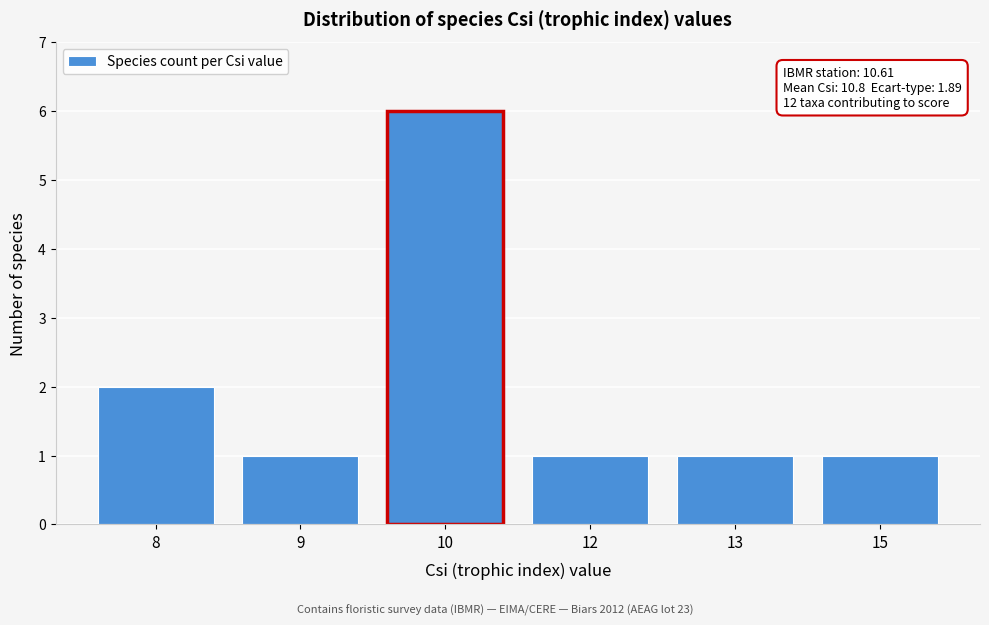

Reading left to right, transcribe all the data shown in this chart.

2	1	6	1	1	1